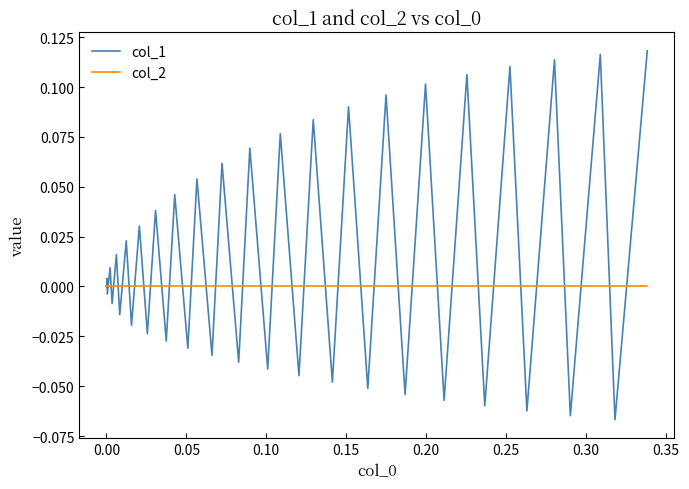

List the series in order of their peak value, highest first.

col_1, col_2